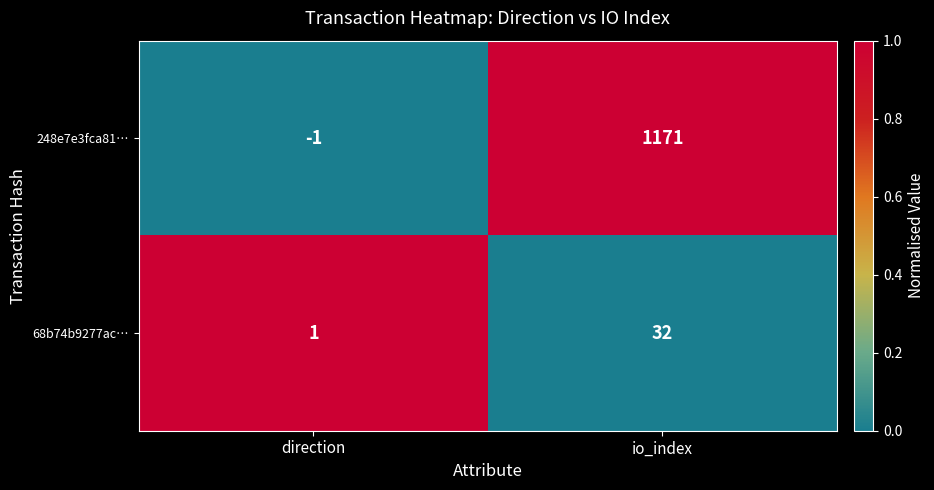

The 248e7e3fca81… series shows 1171 at io_index. True or false?

True